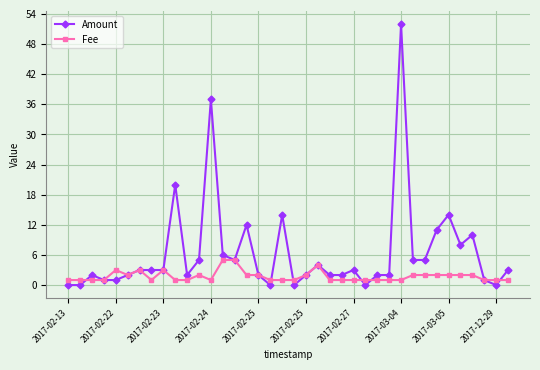

At how many categories does at least one series exceed 26?

2